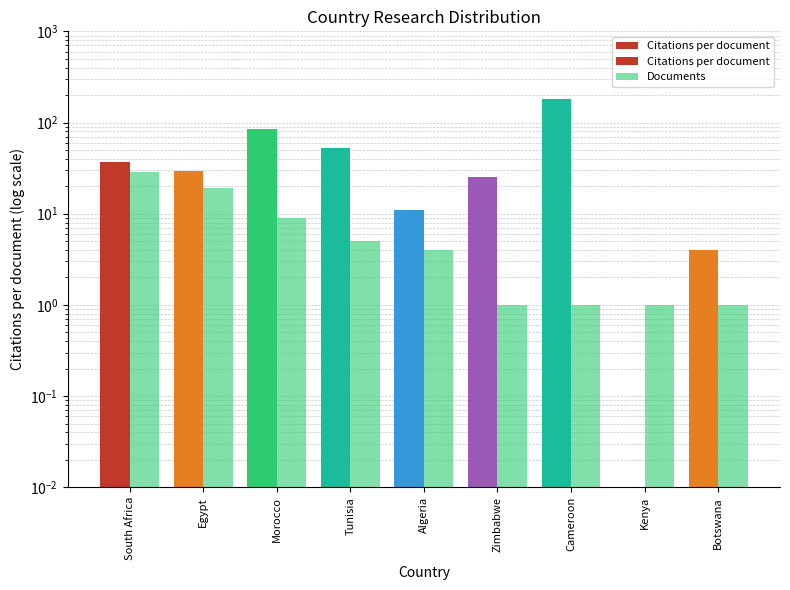

Reading left to right, transcribe all the data shown in this chart.

Citations per document: 37.2	29.3	85.0	52.6	11.0	25.0	180.0	0.0	4.0
Documents: 29.0	19.0	9.0	5.0	4.0	1.0	1.0	1.0	1.0